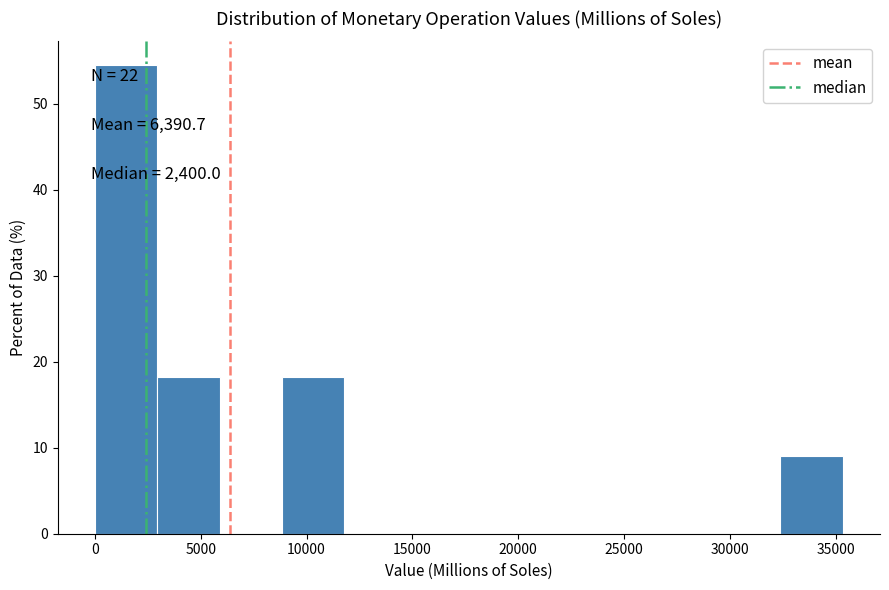

Which range on the x-axis has the tallest bar?

0 to 3000